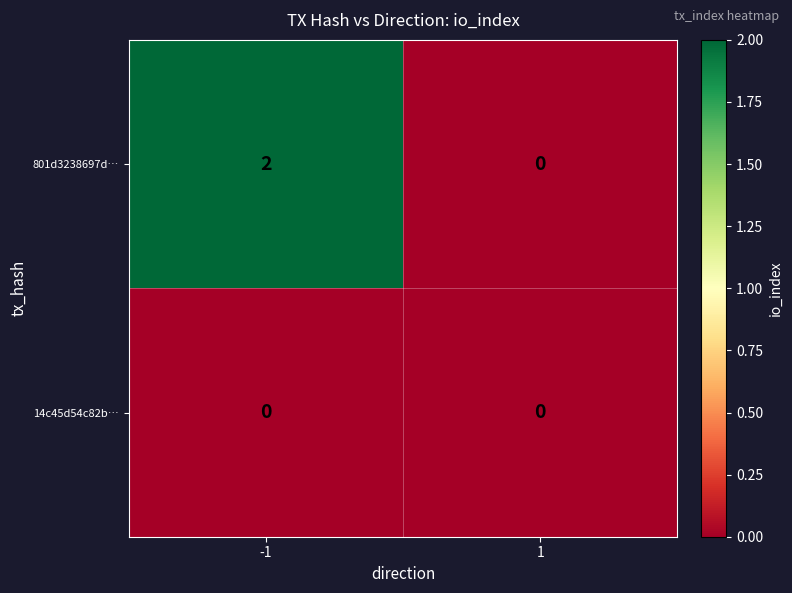

Which series has the largest total across all categories?

801d3238697d…